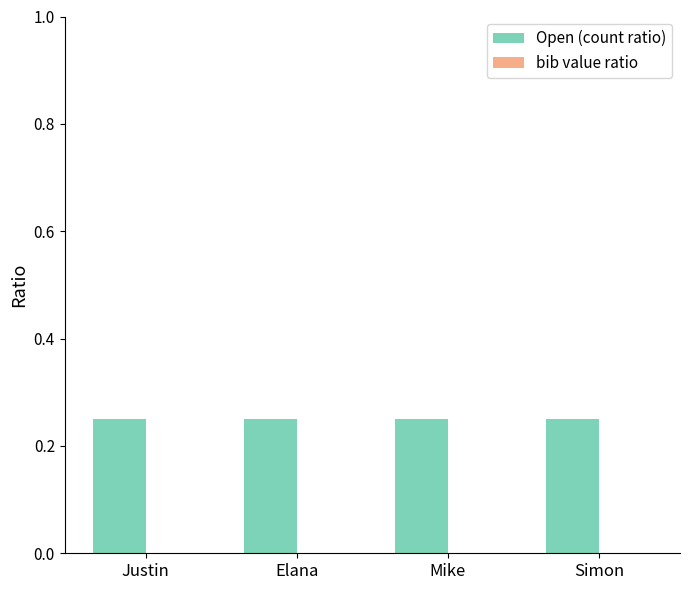

Between Justin and Simon, which series saw the biggest shift?

Open (count ratio)